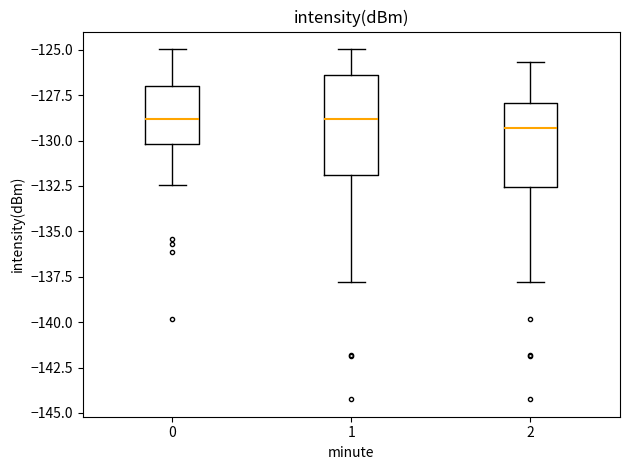

Which box is the tallest, from its lower edge to its upper edge?

1